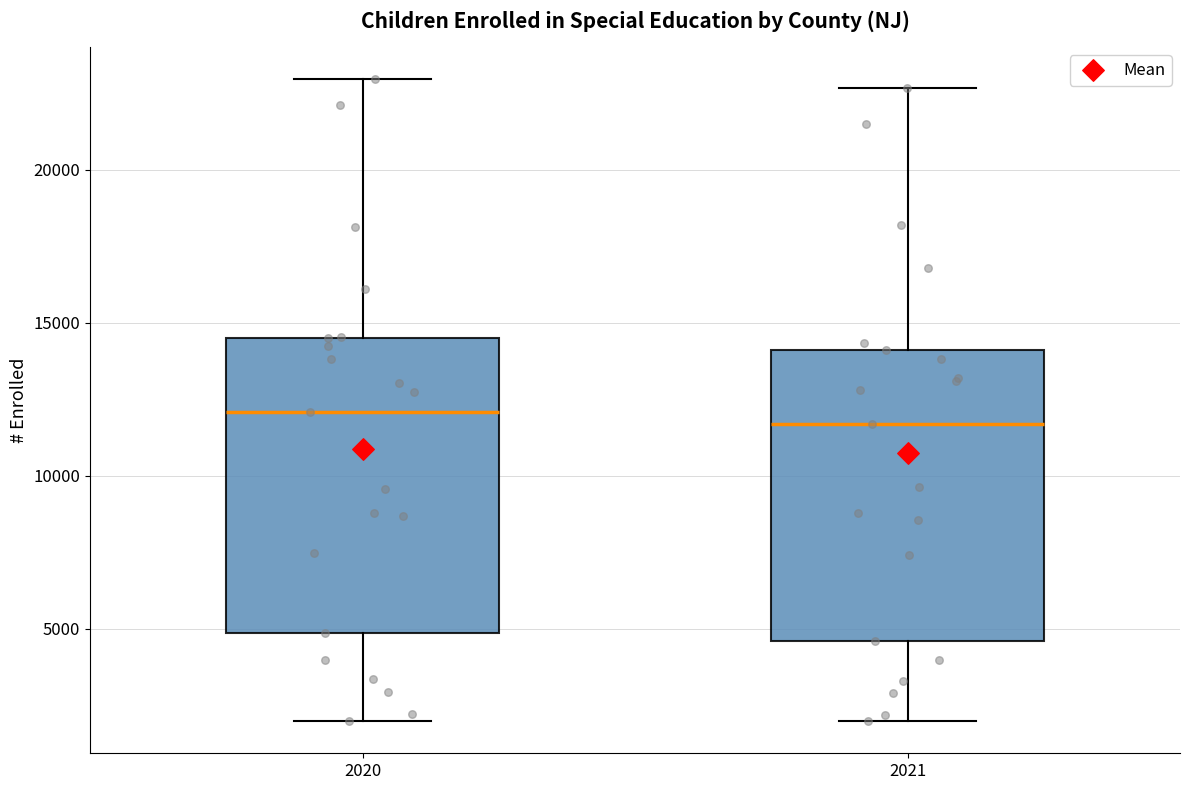

Reading left to right, transcribe this box plot: for each box, give where its median line is, the range the box spans, and where its two whiskers end, as read against the y-axis. The values are not printed on the chart, so give them approximately, as read against the axis.

2020: median 12000, box 5000 to 14500, whiskers 2000 to 23000
2021: median 11500, box 4500 to 14000, whiskers 2000 to 22500